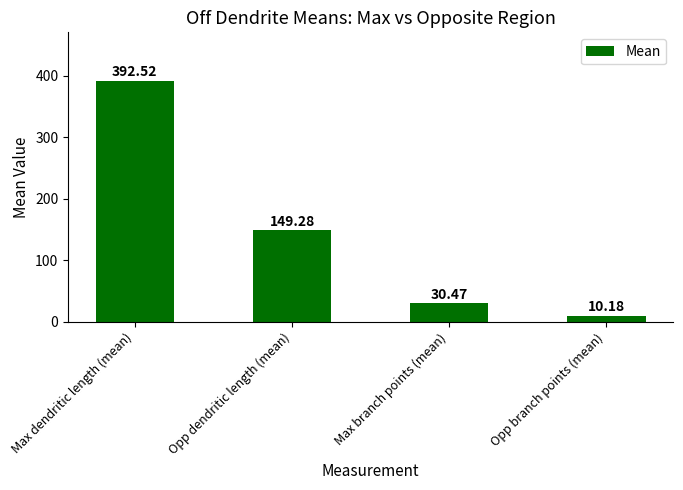

What is the difference between the maximum and minimum values?

382.3